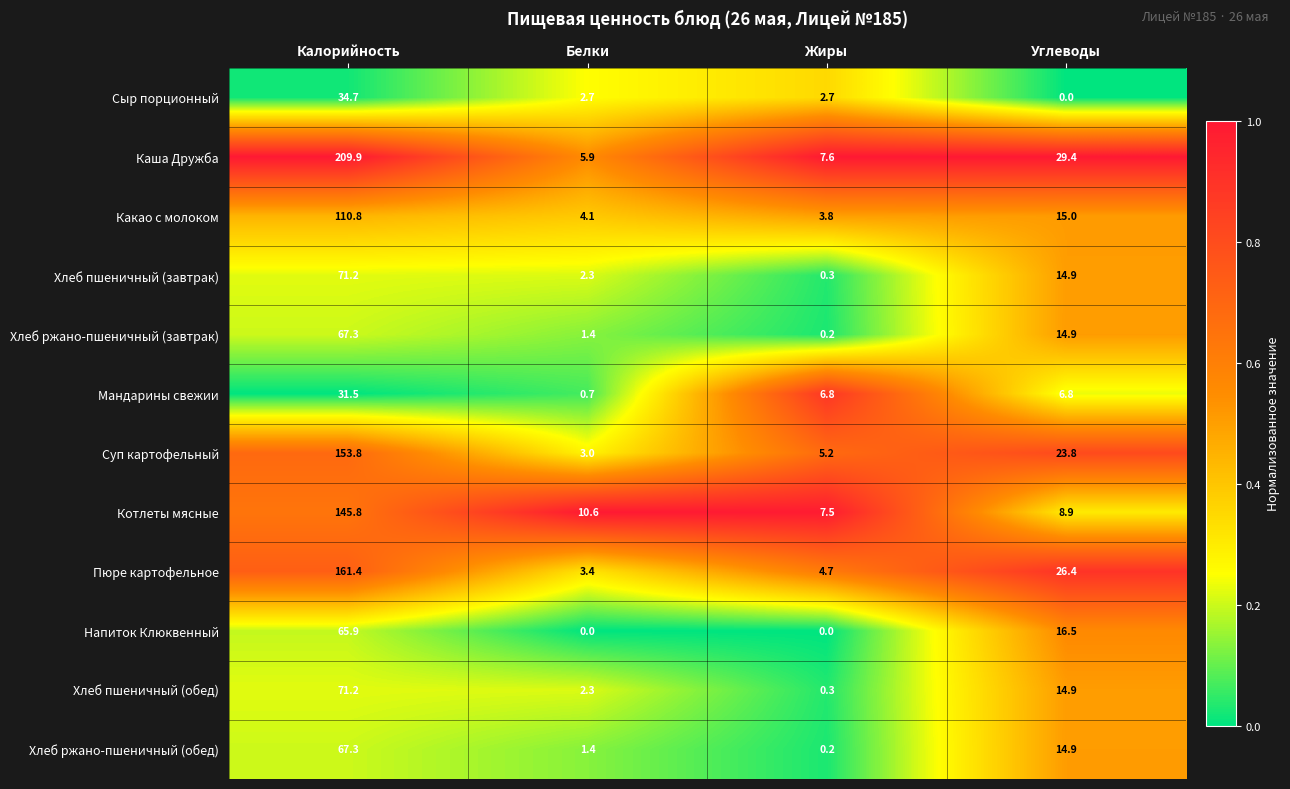

At how many categories does at least one series exceed 0?

4